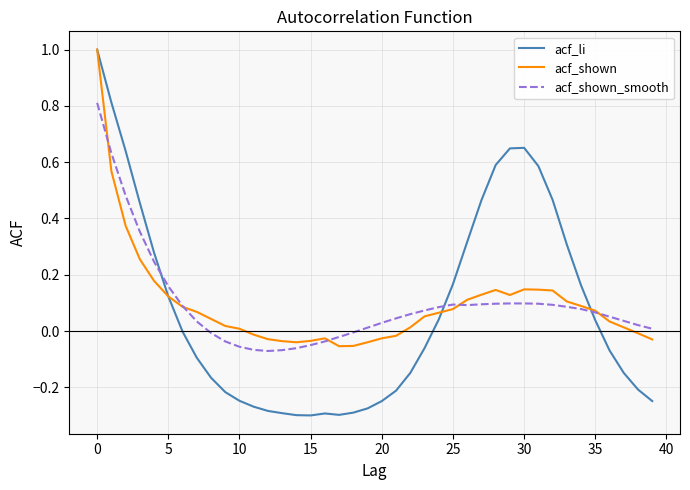

What is the maximum value shown in the chart?

1.0